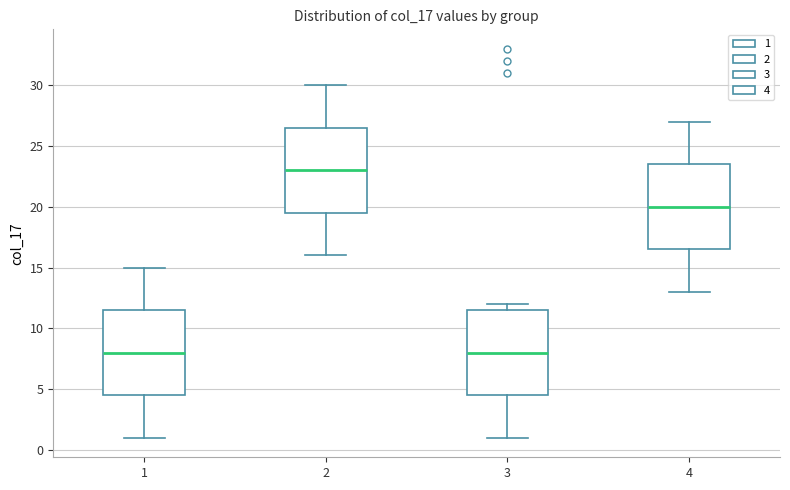

Reading left to right, transcribe this box plot: for each box, give where its median line is, the range the box spans, and where its two whiskers end, as read against the y-axis. The values are not printed on the chart, so give them approximately, as read against the axis.

1: median 8.0, box 4.5 to 11.5, whiskers 1.0 to 15.0
2: median 23.0, box 19.5 to 26.5, whiskers 16.0 to 30.0
3: median 8.0, box 4.5 to 11.5, whiskers 1.0 to 12.0
4: median 20.0, box 16.5 to 23.5, whiskers 13.0 to 27.0